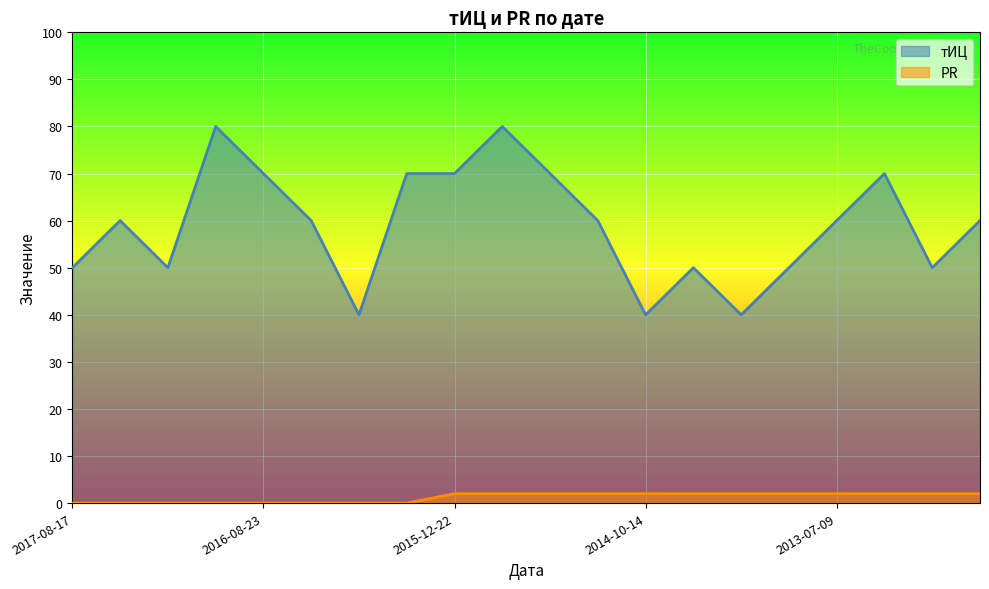

Reading left to right, what are all the values shown in this chart?

тИЦ: 2017-08-17=50	2017-05-25=60	2017-03-03=50	2016-10-19=80	2016-08-23=70	2016-06-14=60	2016-04-26=40	2016-04-19=70	2015-12-22=70	2015-10-06=80	2015-08-18=70	2015-06-09=60	2014-10-14=40	2014-08-12=50	2014-05-27=40	2013-10-01=50	2013-07-09=60	2013-04-02=70	2013-01-01=50	2012-02-21=60
PR: 2017-08-17=0	2017-05-25=0	2017-03-03=0	2016-10-19=0	2016-08-23=0	2016-06-14=0	2016-04-26=0	2016-04-19=0	2015-12-22=2	2015-10-06=2	2015-08-18=2	2015-06-09=2	2014-10-14=2	2014-08-12=2	2014-05-27=2	2013-10-01=2	2013-07-09=2	2013-04-02=2	2013-01-01=2	2012-02-21=2